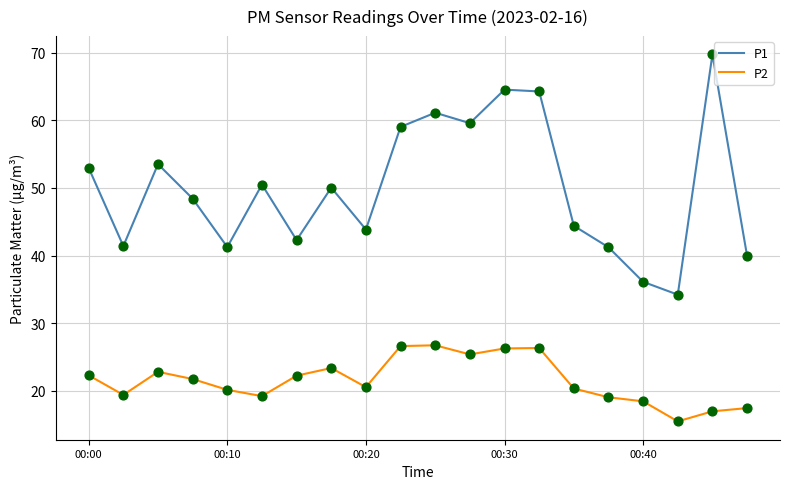

What are all the series names shown in the legend?

P1, P2